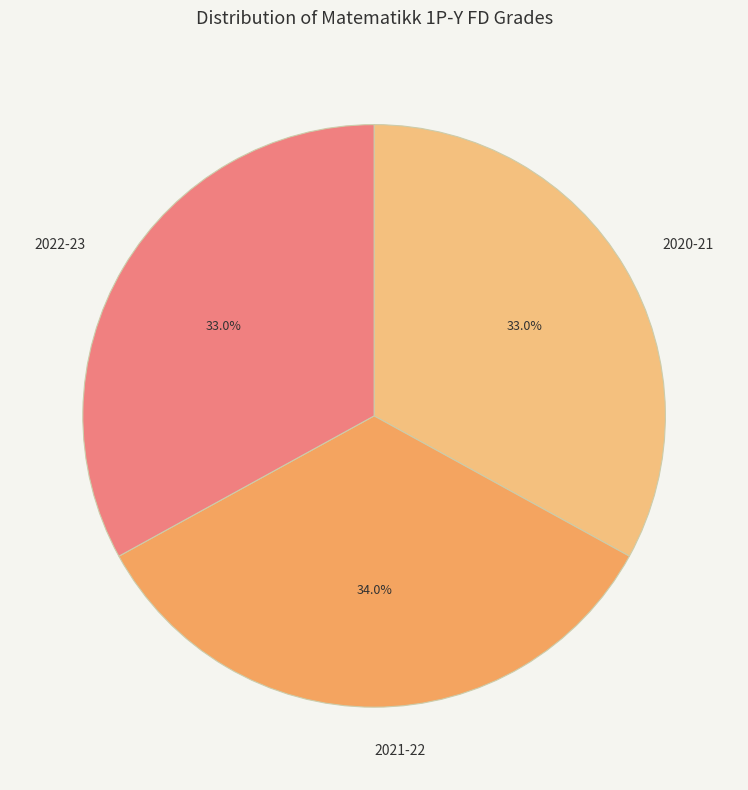

How many slices are in this pie chart?

3